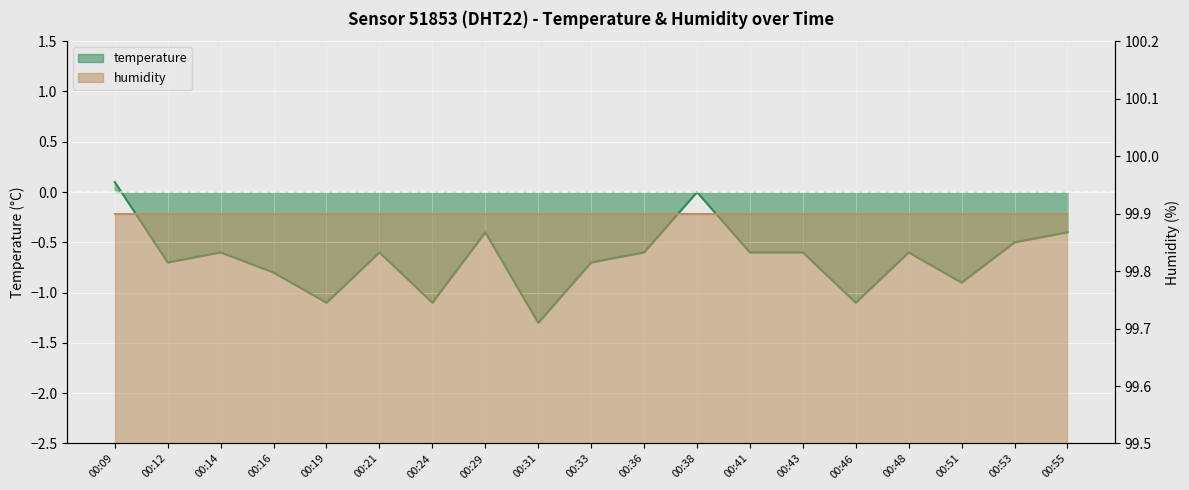

What is the difference between the maximum and second lowest values?

1.2